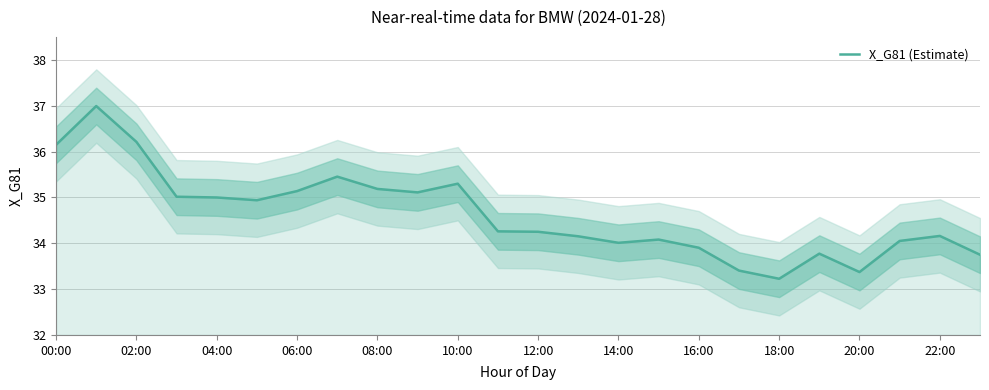

The X_G81 (Estimate) series shows 36.2 at 02:00. True or false?

True